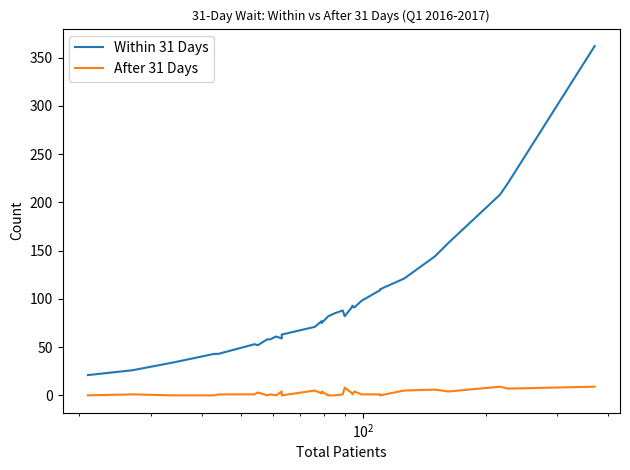

Rank the series by their average value, from lowest to highest.

After 31 Days, Within 31 Days